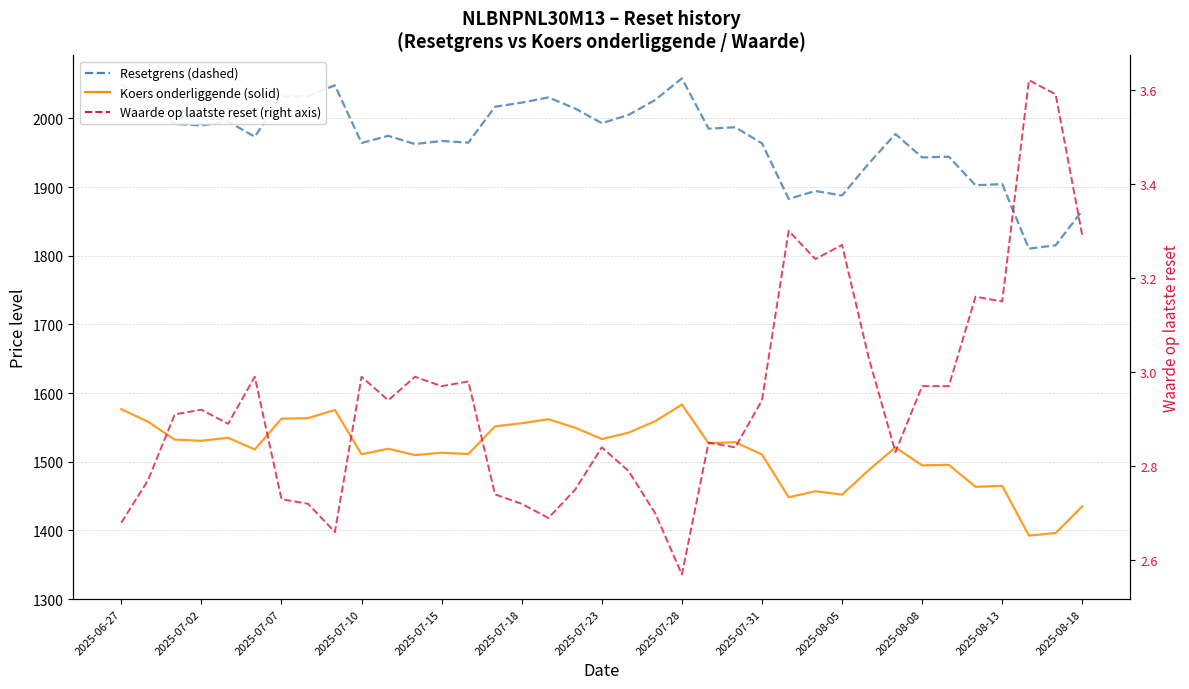

At how many categories does at least one series exceed 2030?

6